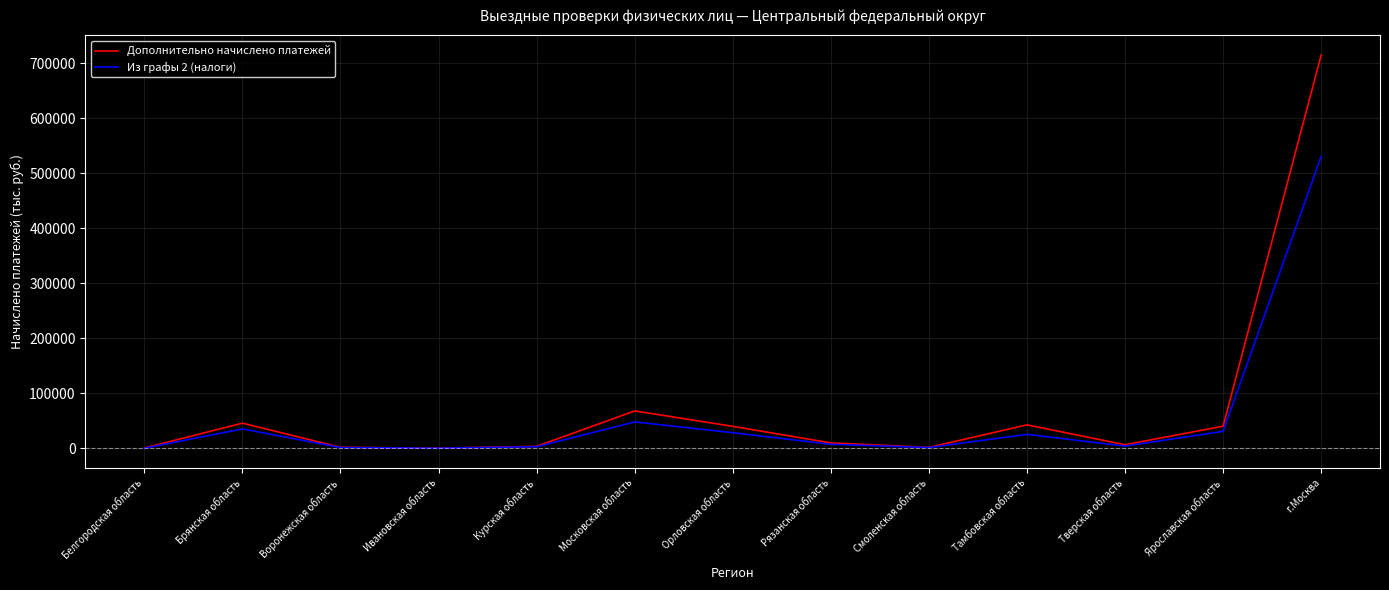

What is the total value across all series at Брянская область?

80624